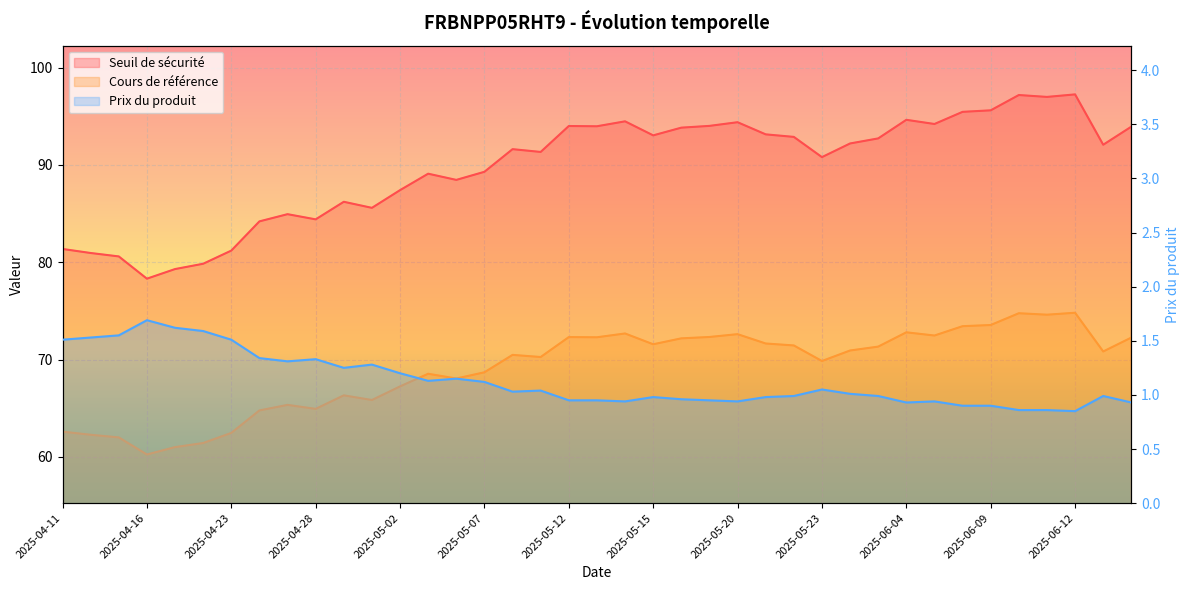

What is the label of the 16th point from the left?

2025-05-07